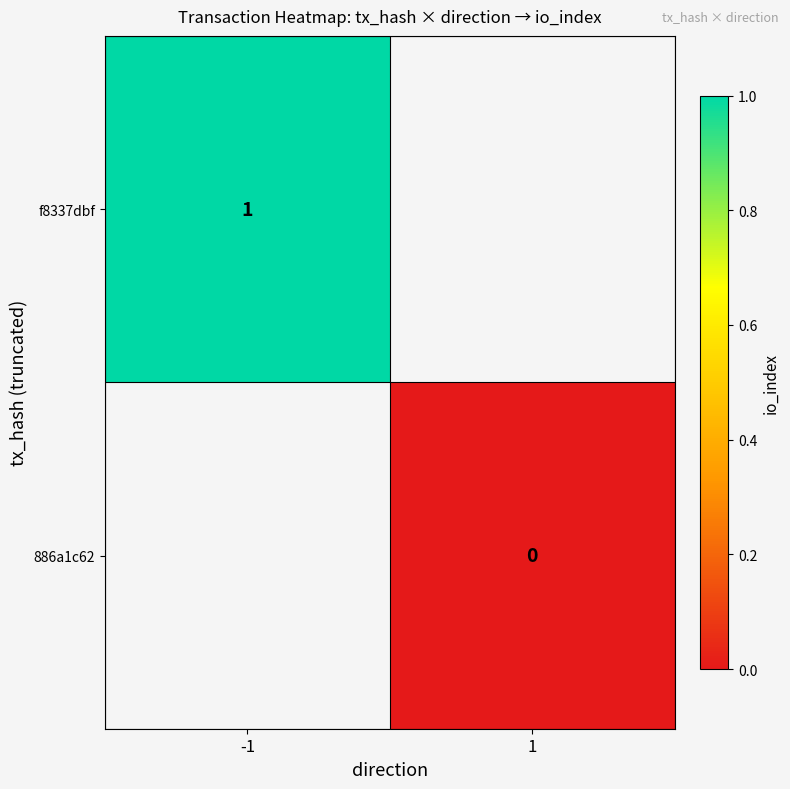

The value of f8337dbf at -1 is 2. True or false?

False